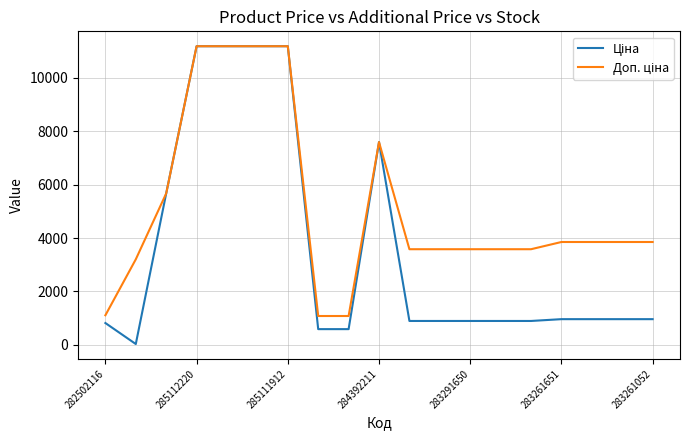

What is the maximum value shown in the chart?

11188.2